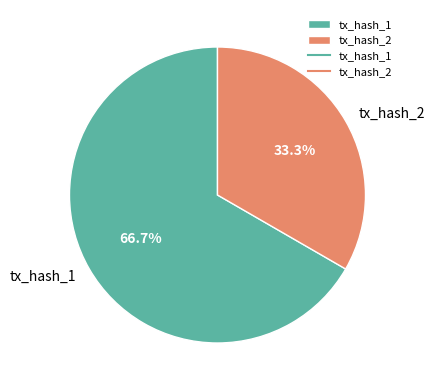

To the nearest percent, what percentage of the pie is tx_hash_1?

67%